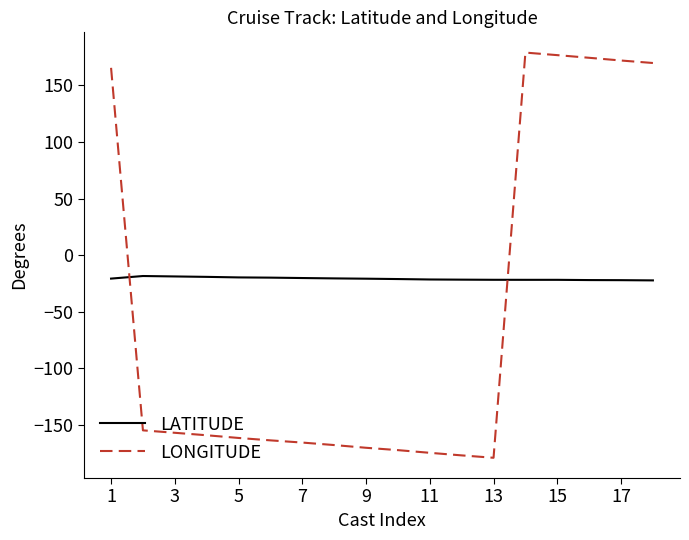

Which series has the widest spread of values?

LONGITUDE